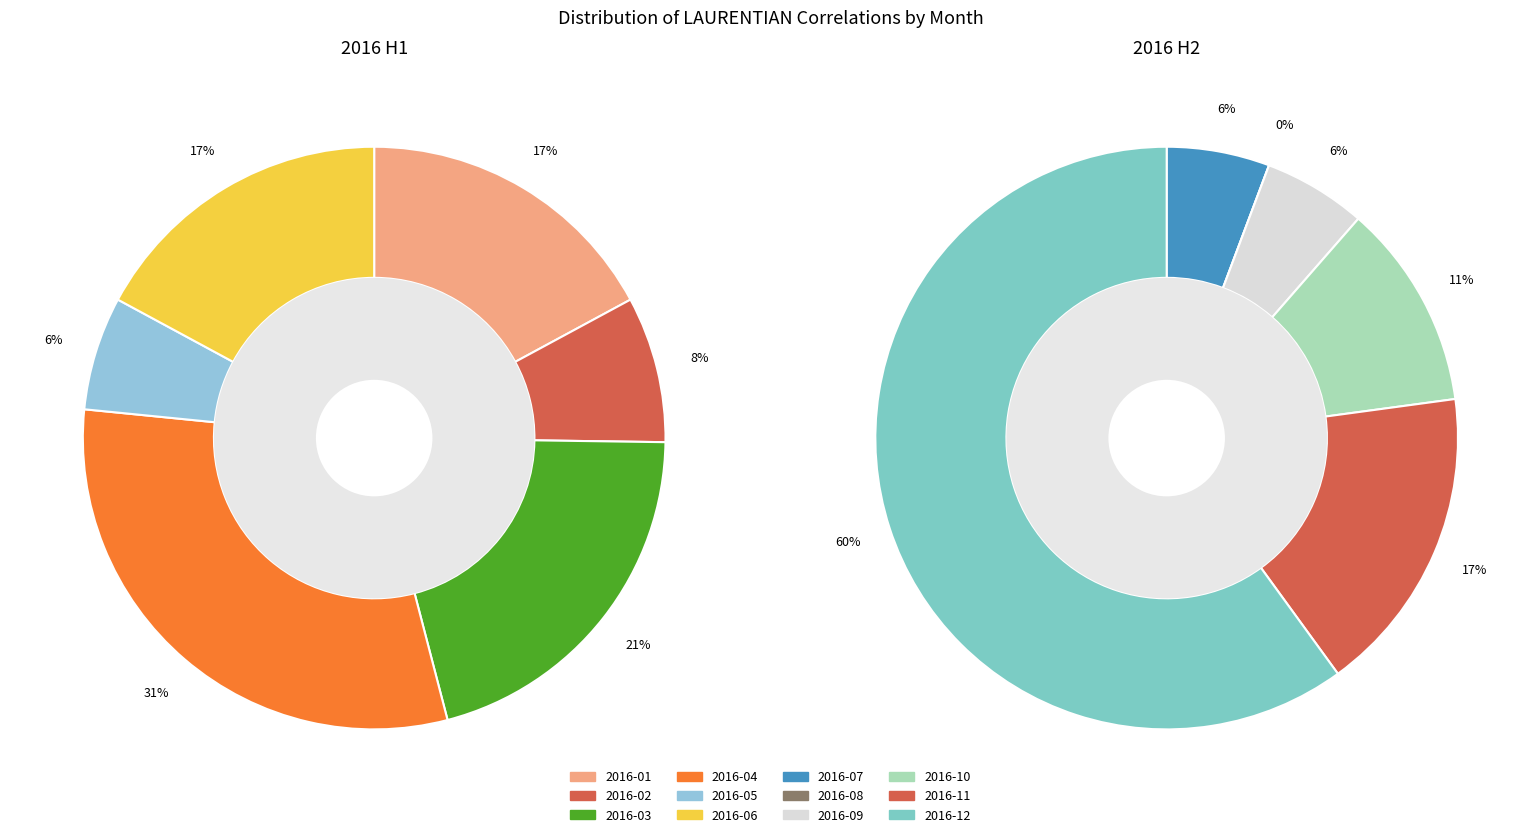

True or false: 2016-05 accounts for 6% of the total.

True